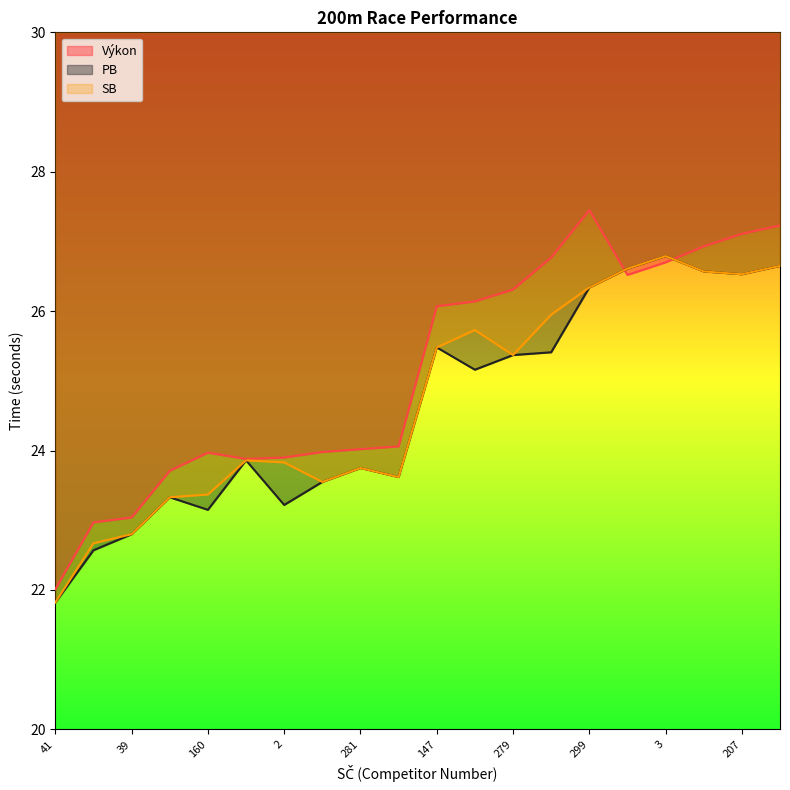

What is the approximate value of PB at 218?

26.6